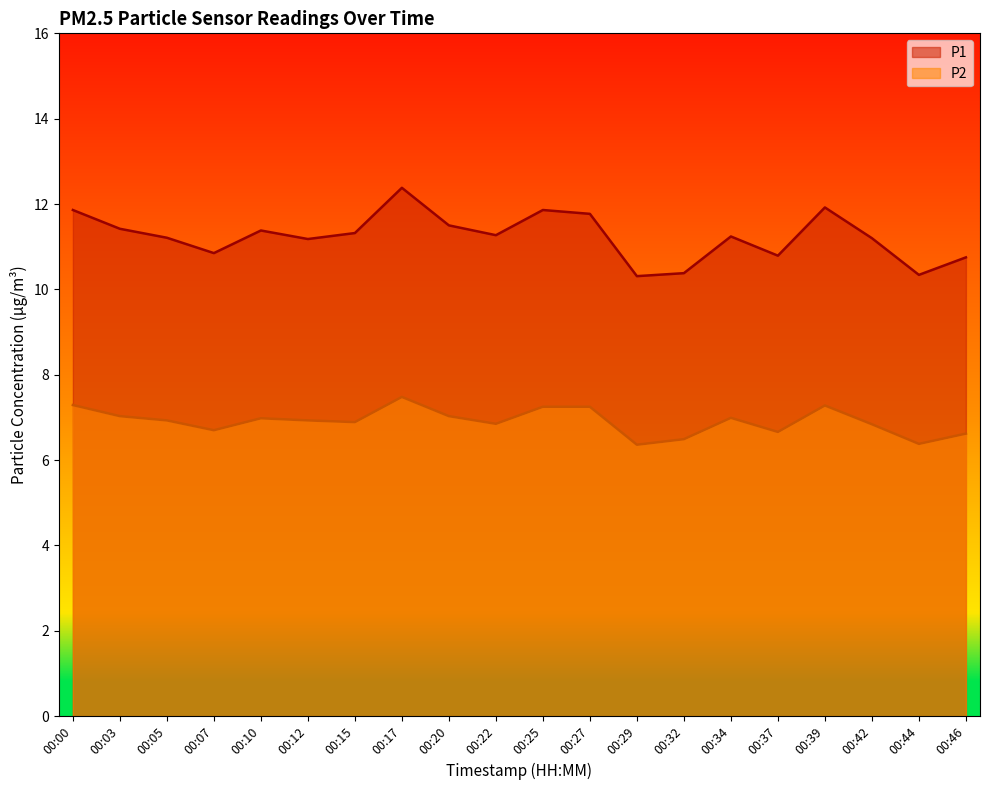

What is the difference between the maximum and minimum values in the P1 series?

2.1